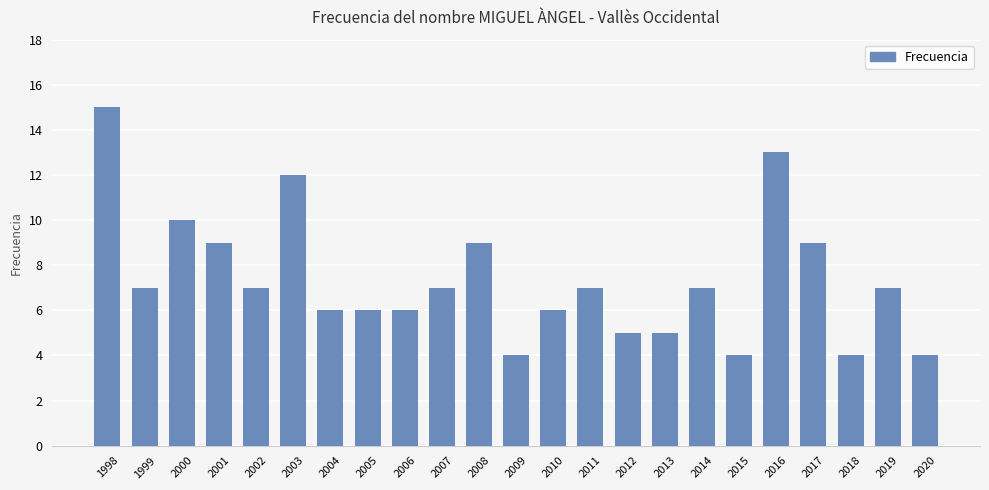

What is the change in value from 2016 to 2017?

-4